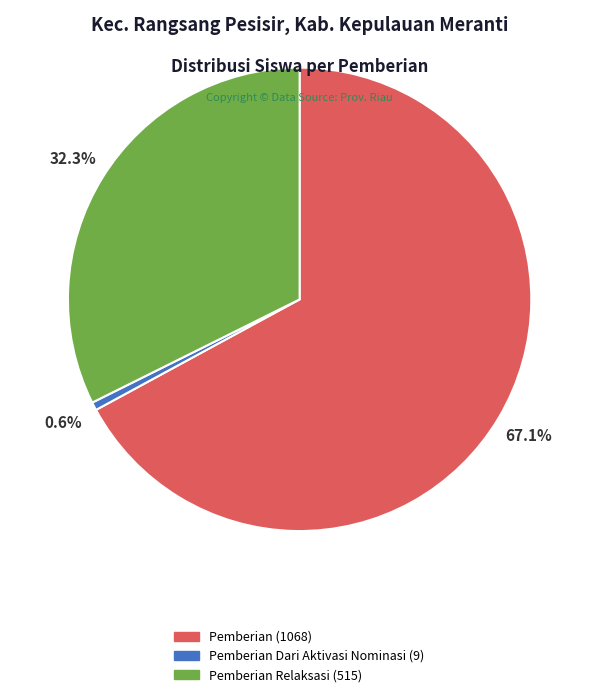

Is there a majority slice in this chart?

Yes